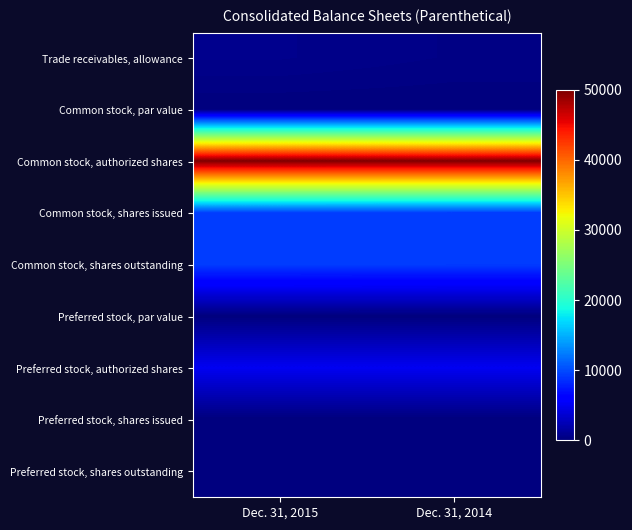

Which series has the widest spread of values?

Trade receivables, allowance